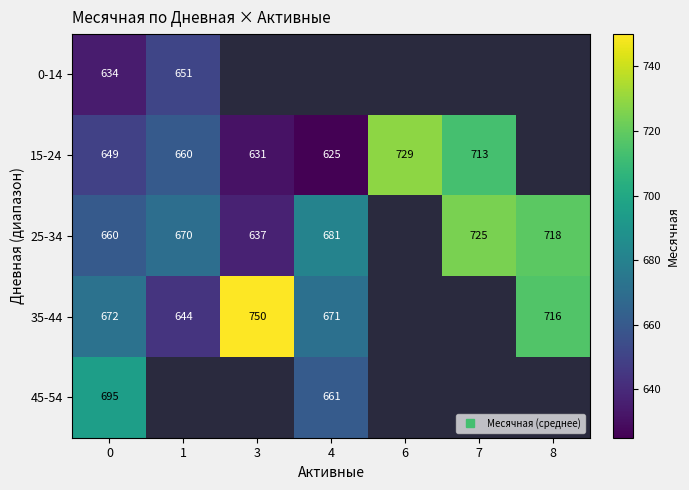

True or false: 45-54 has a value of 264.8 at 4.

False